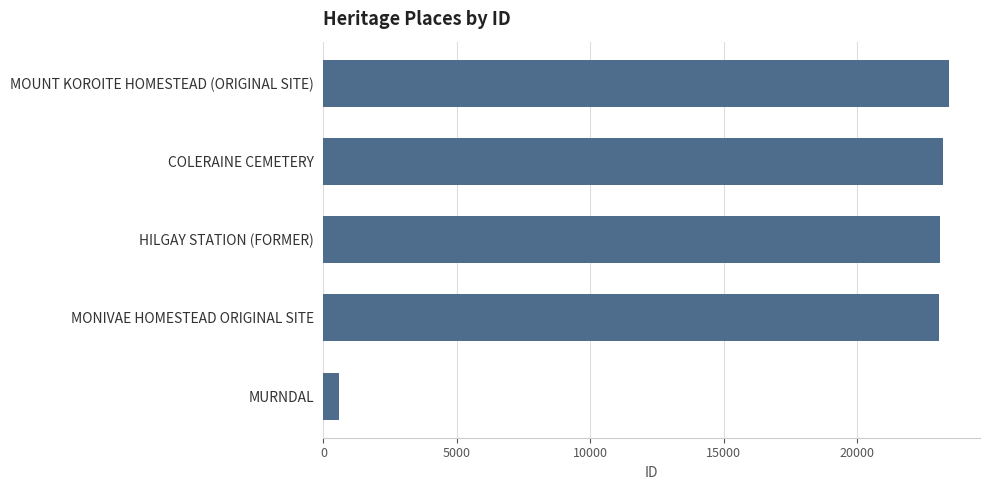

Are the bars grouped side by side (vs. stacked)?

No